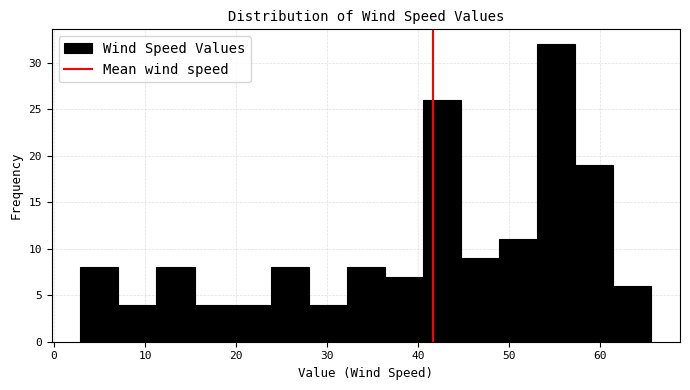

What is the height of the bar covering 24 to 28 on the x-axis? Neither the bar edges nor the heights are printed on the chart, so give them approximately, as read against the axes.

8